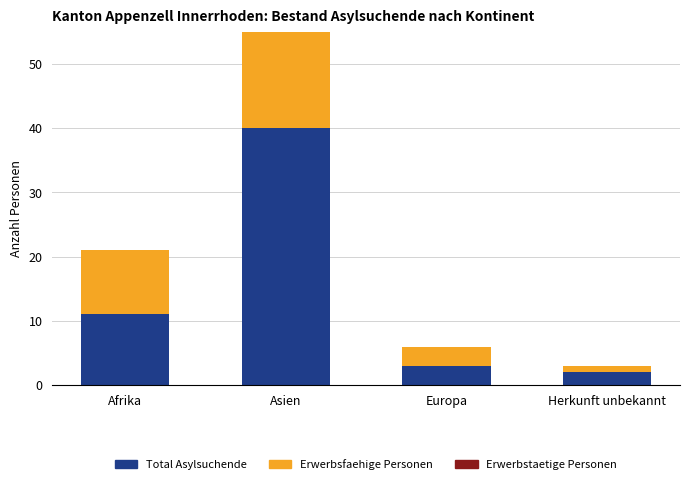

The value of Total Asylsuchende at Afrika is 11. True or false?

True